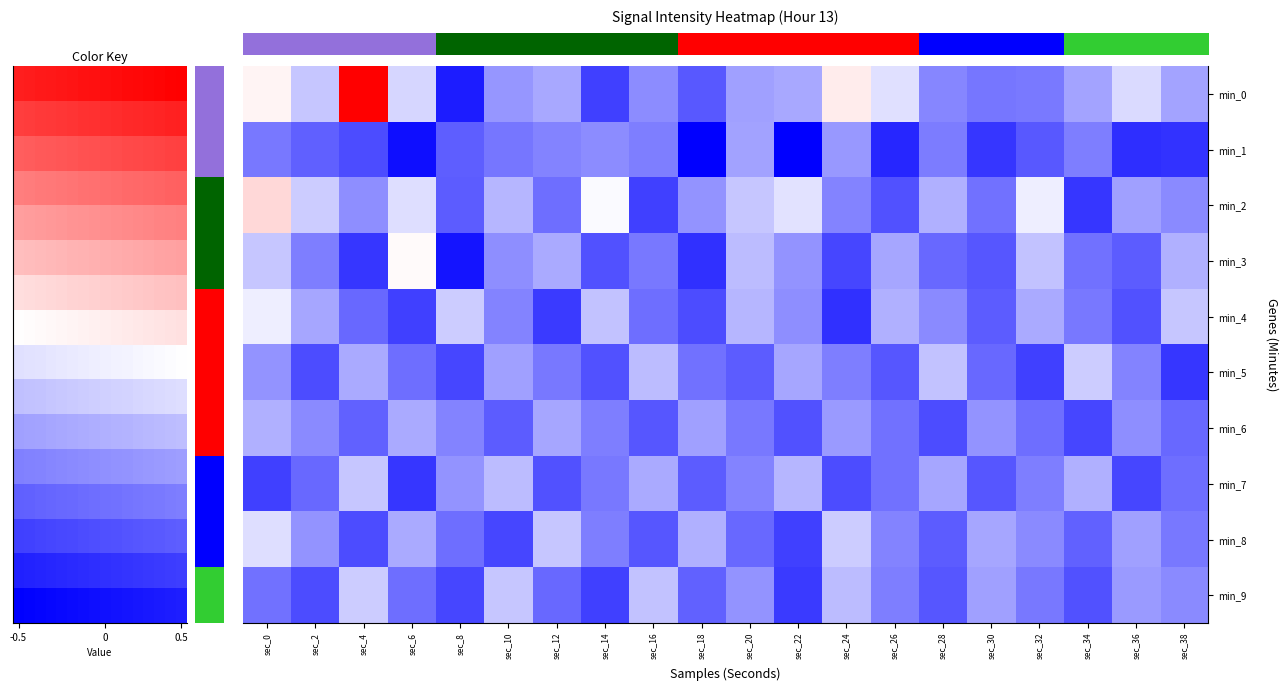

Between 7 and 19, which is larger?

19